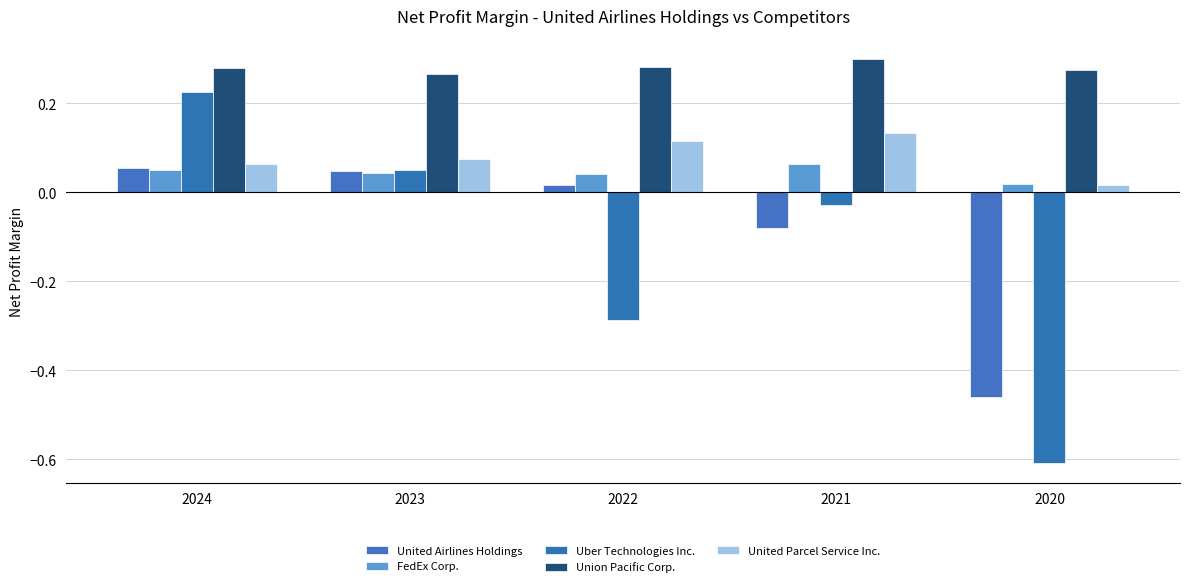

How many bars are there in each group?

5